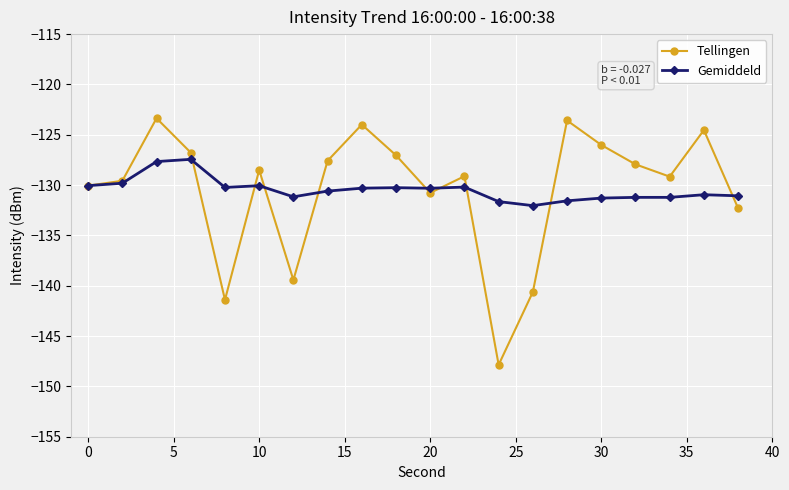

What is the value of the Gemiddeld point at the 12th from the left?

-130.2